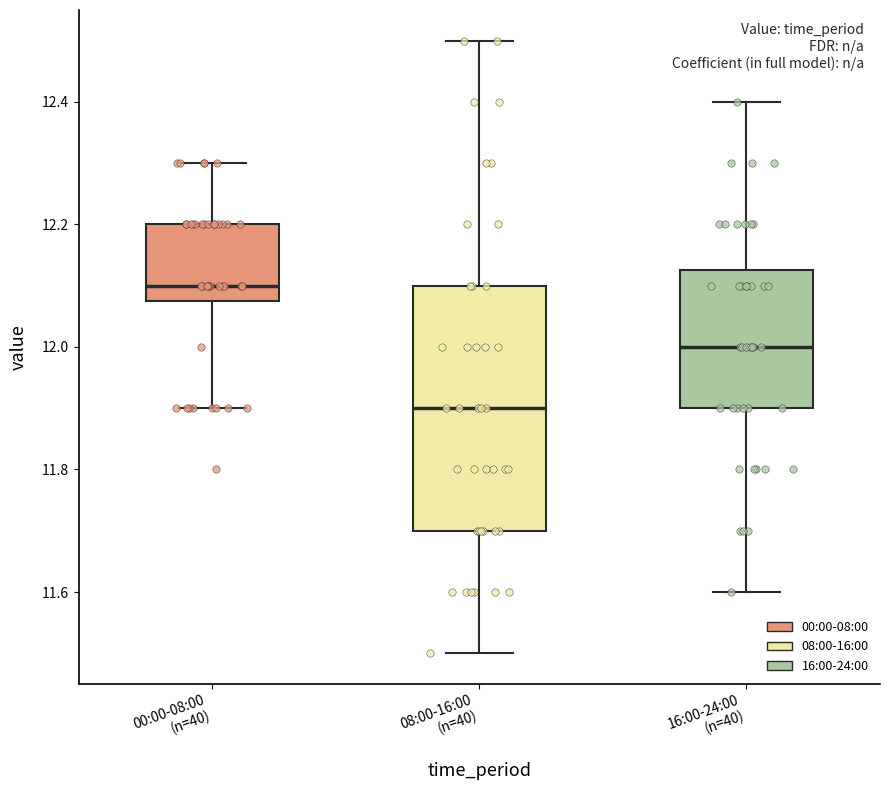

Reading left to right, transcribe this box plot: for each box, give where its median line is, the range the box spans, and where its two whiskers end, as read against the y-axis. The values are not printed on the chart, so give them approximately, as read against the axis.

00:00-08:00 (n=40): median 12.10, box 12.08 to 12.20, whiskers 11.90 to 12.30
08:00-16:00 (n=40): median 11.90, box 11.70 to 12.10, whiskers 11.50 to 12.50
16:00-24:00 (n=40): median 12.00, box 11.90 to 12.12, whiskers 11.60 to 12.40